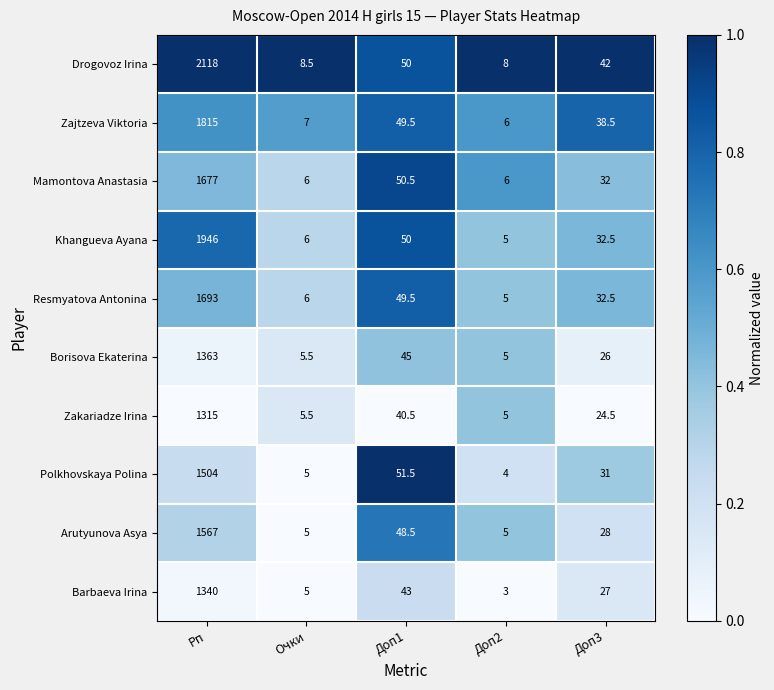

What is the average value of the Barbaeva Irina series?

283.6